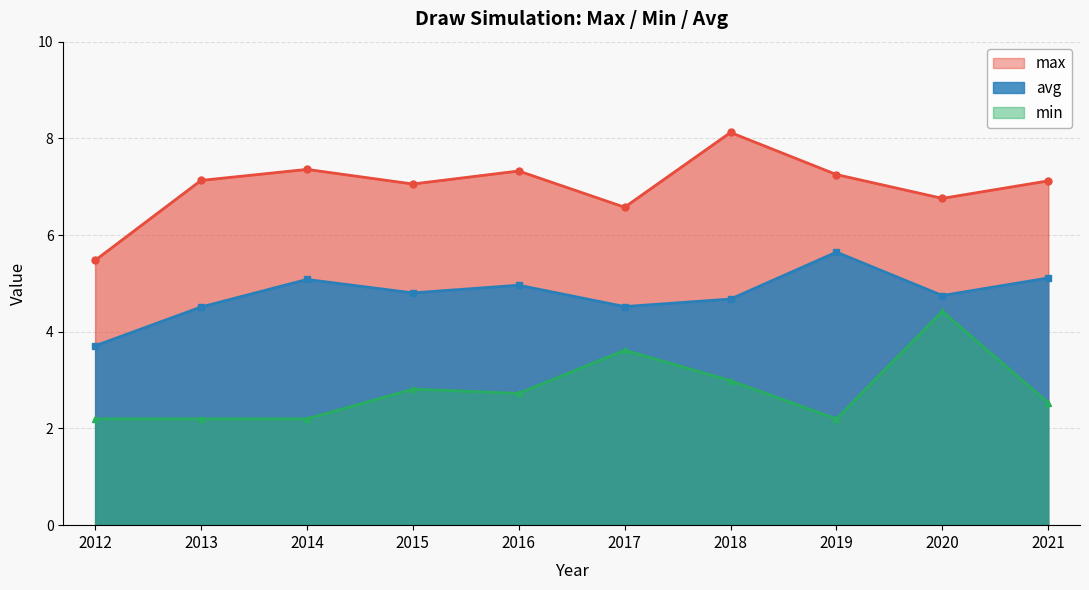

What is the greatest value displayed?

8.1